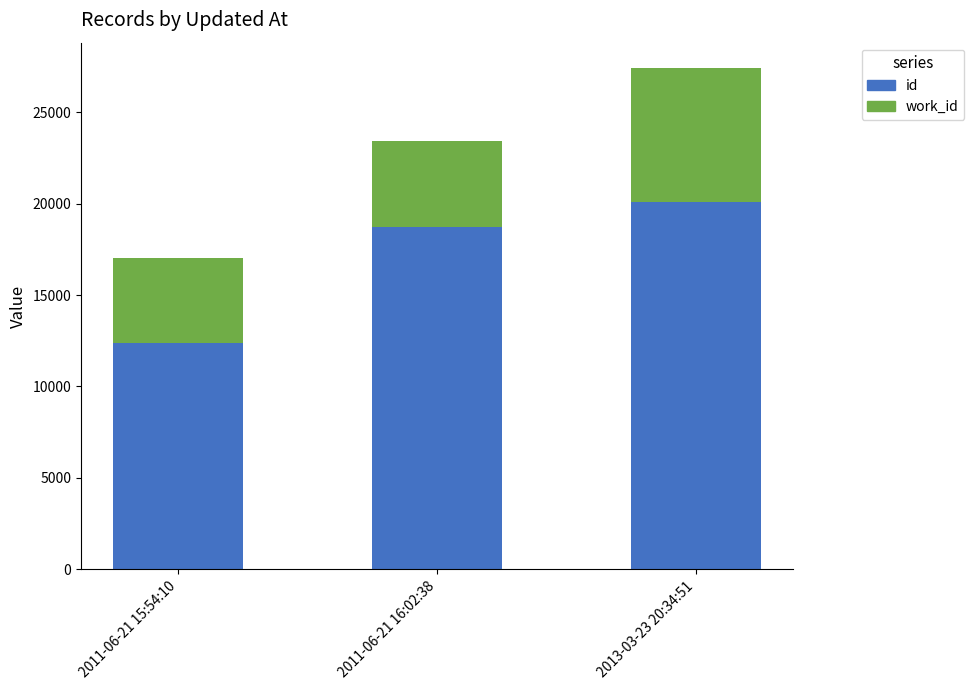

What is the difference between the id values at 2011-06-21 16:02:38 and 2013-03-23 20:34:51?

1320